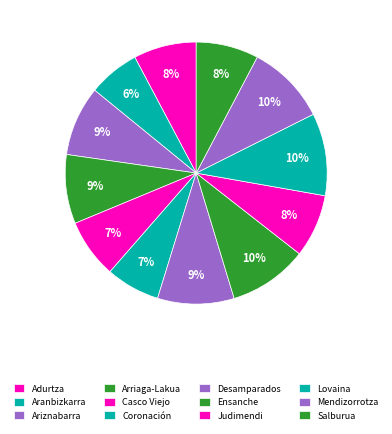

To the nearest percent, what percentage of the pie is Ariznabarra?

9%